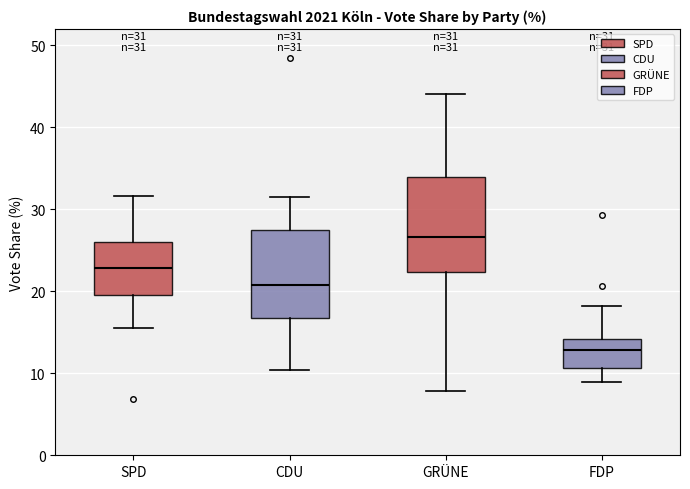

Which box's median line is the lowest?

FDP